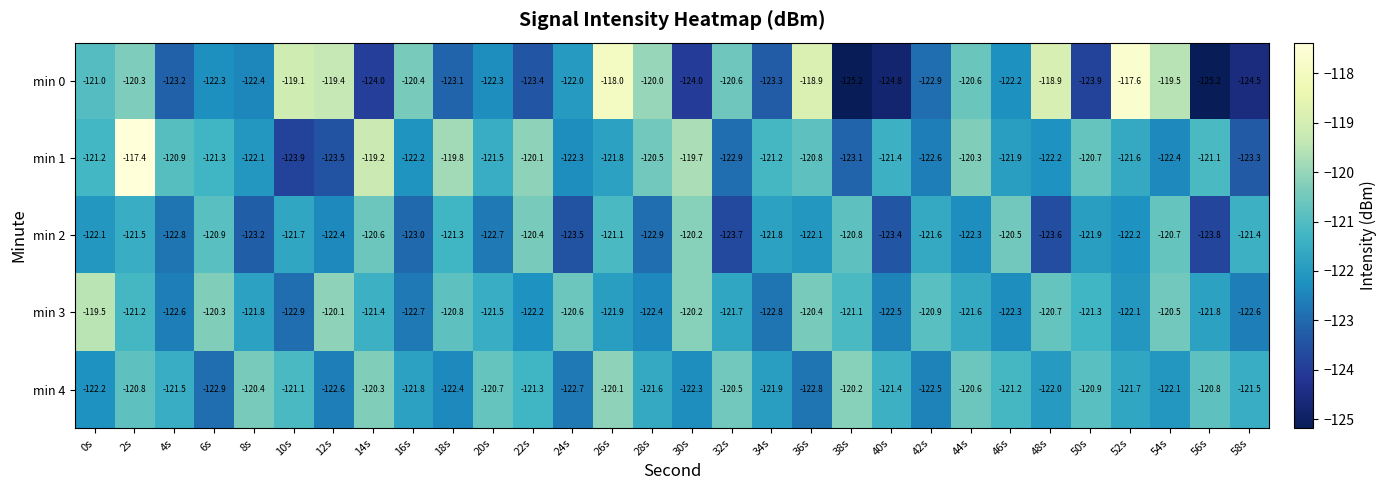

At which label does min 2 reach its peak?

30s